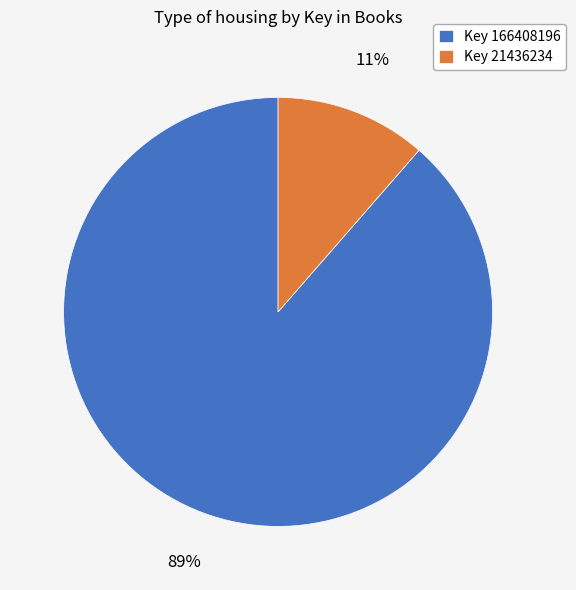

How many segments does this pie chart have?

2